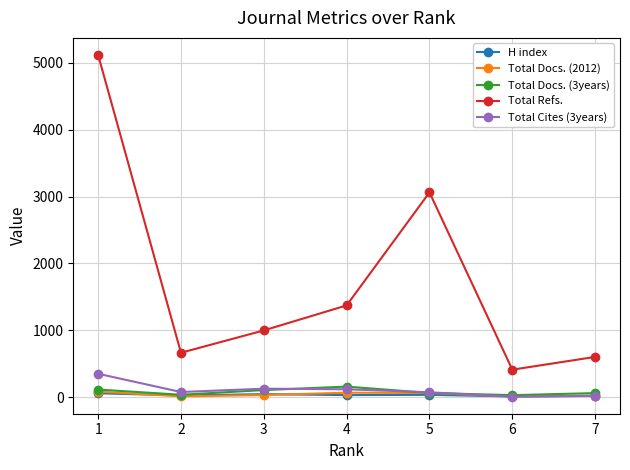

Is the value of Total Cites (3years) at 4 greater than the value of Total Docs. (2012) at 4?

Yes